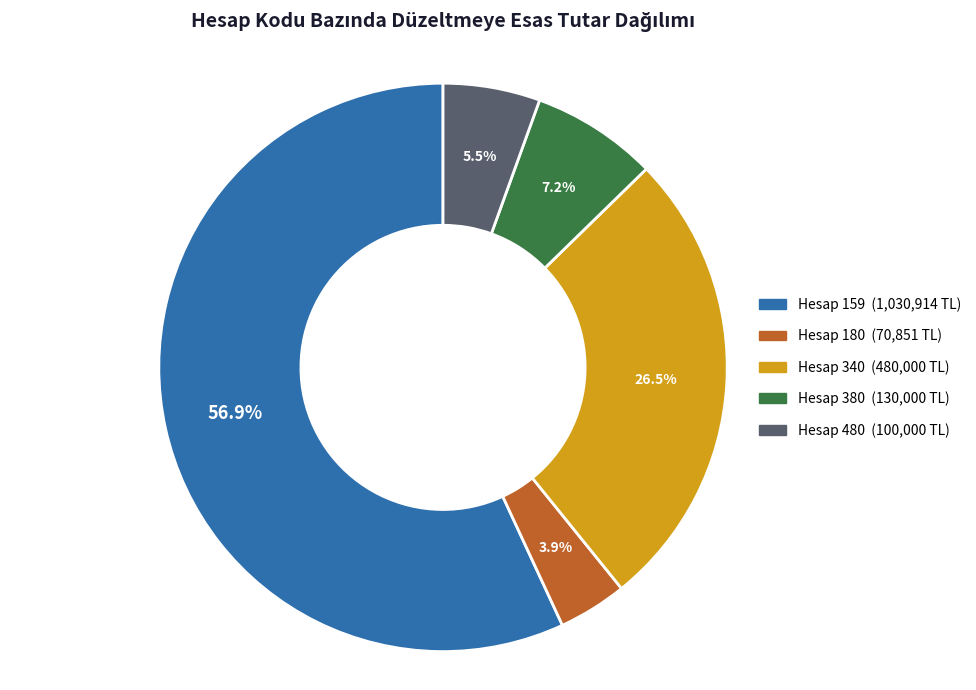

Is there any slice that represents more than half of the pie?

Yes